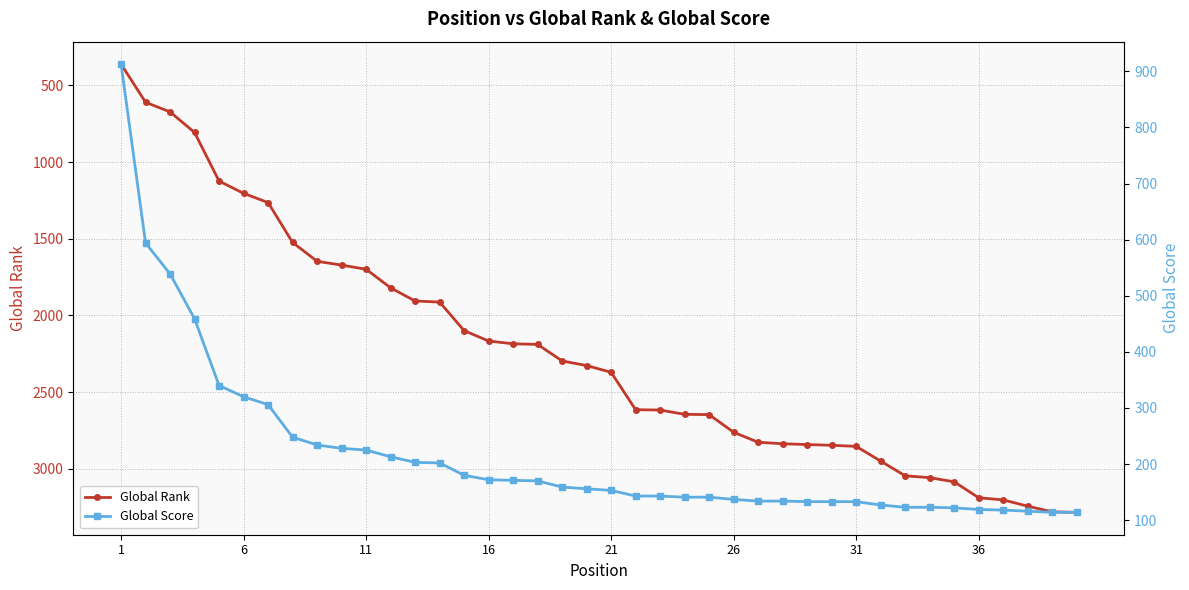

Which series has the largest total across all categories?

Global Rank